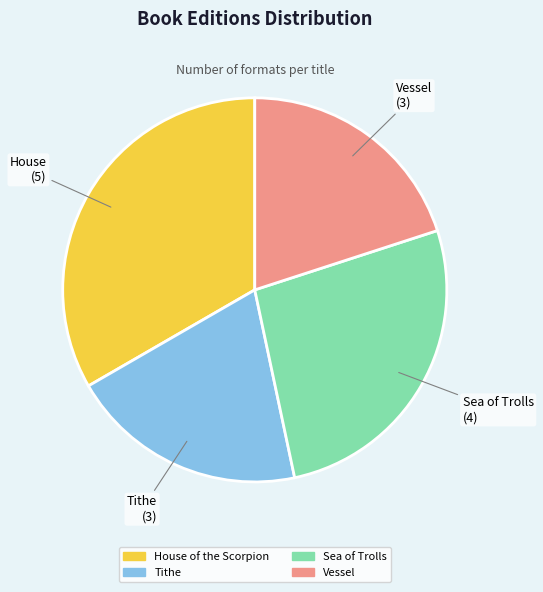

How many segments does this pie chart have?

4